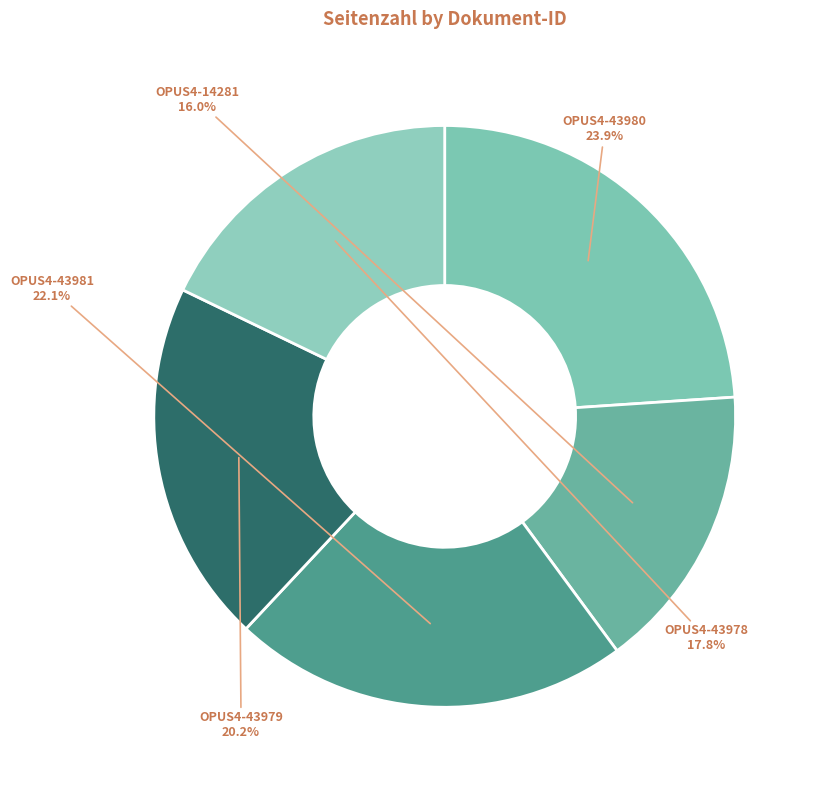

How many segments does this pie chart have?

5